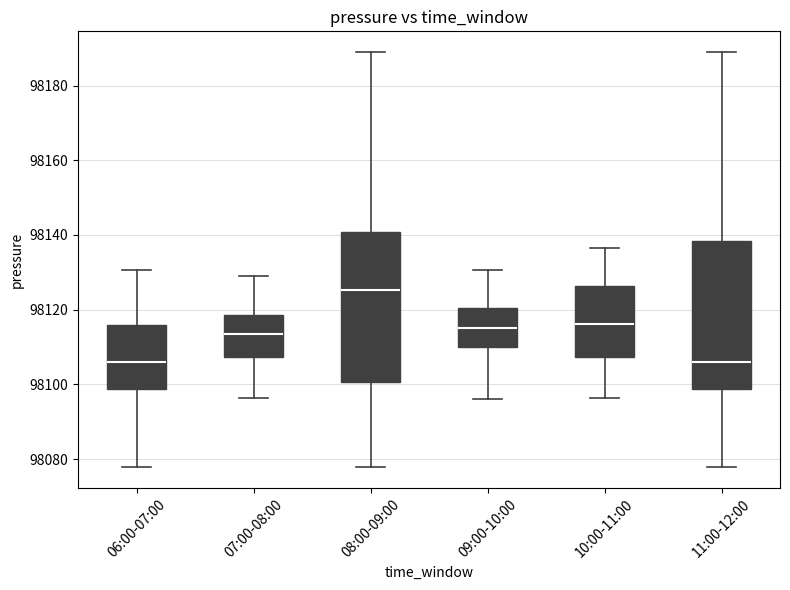

Where is the lower edge of the box for 09:00-10:00 on the y-axis? The values are not printed on the chart, so give them approximately, as read against the axis.

98110